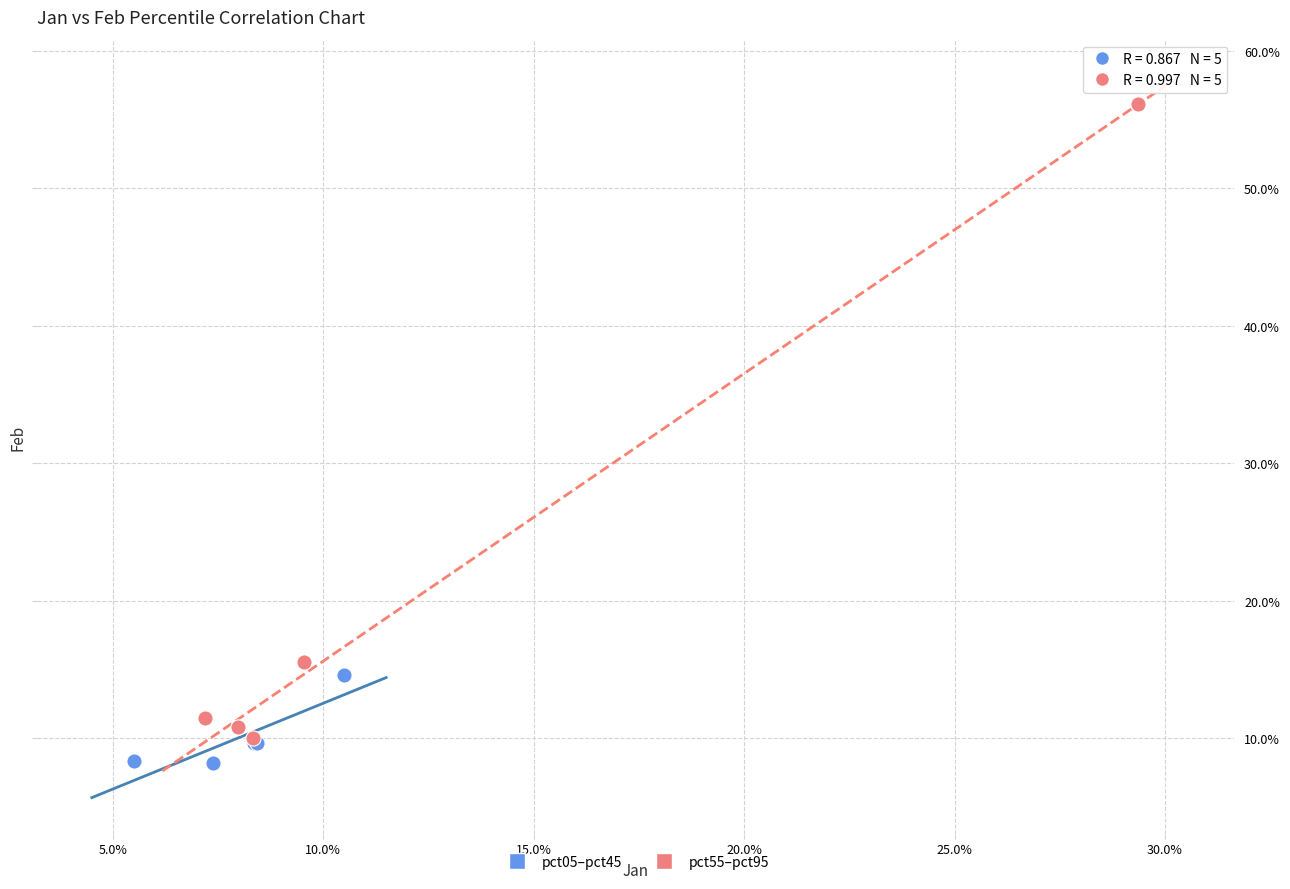

Which series has the widest spread of Y values?

pct55–pct95